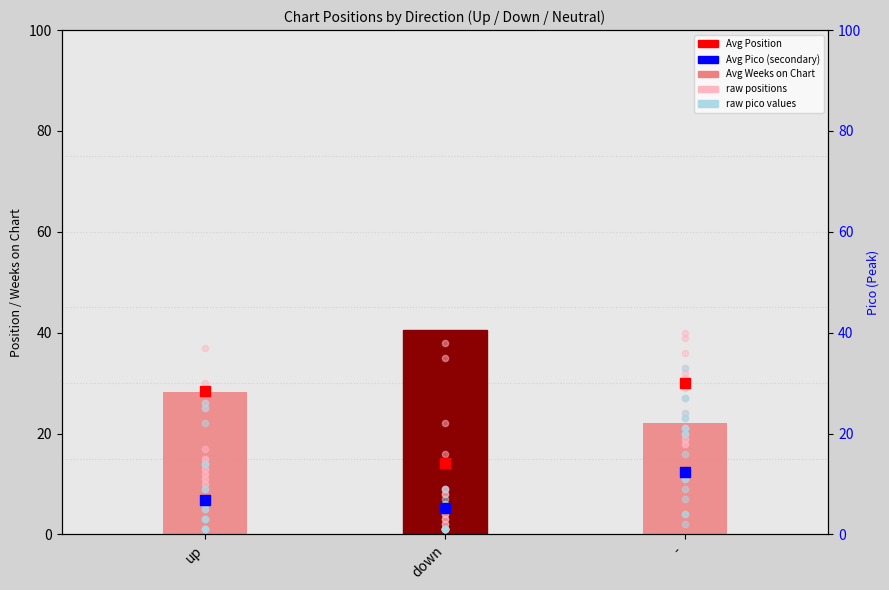

At which category is the sum across all series the highest?

-